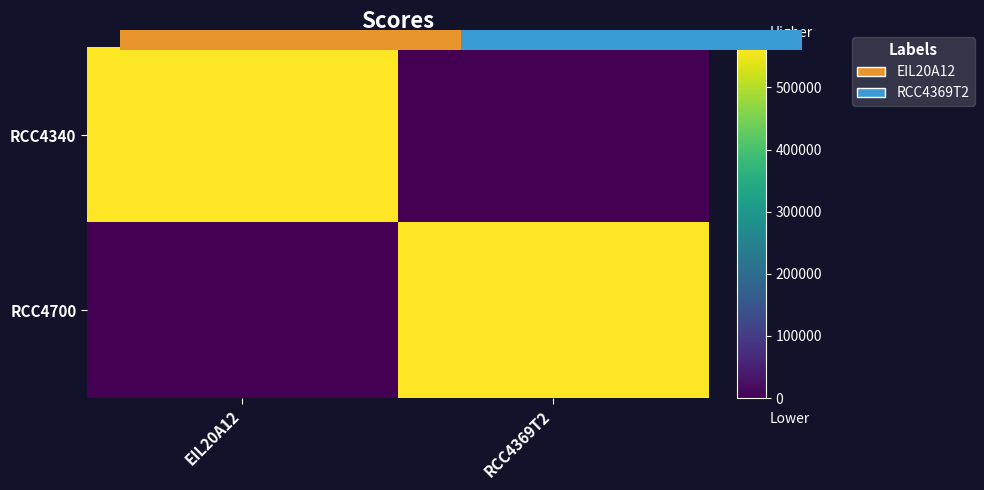

How many values in RCC4700 are above zero?

1